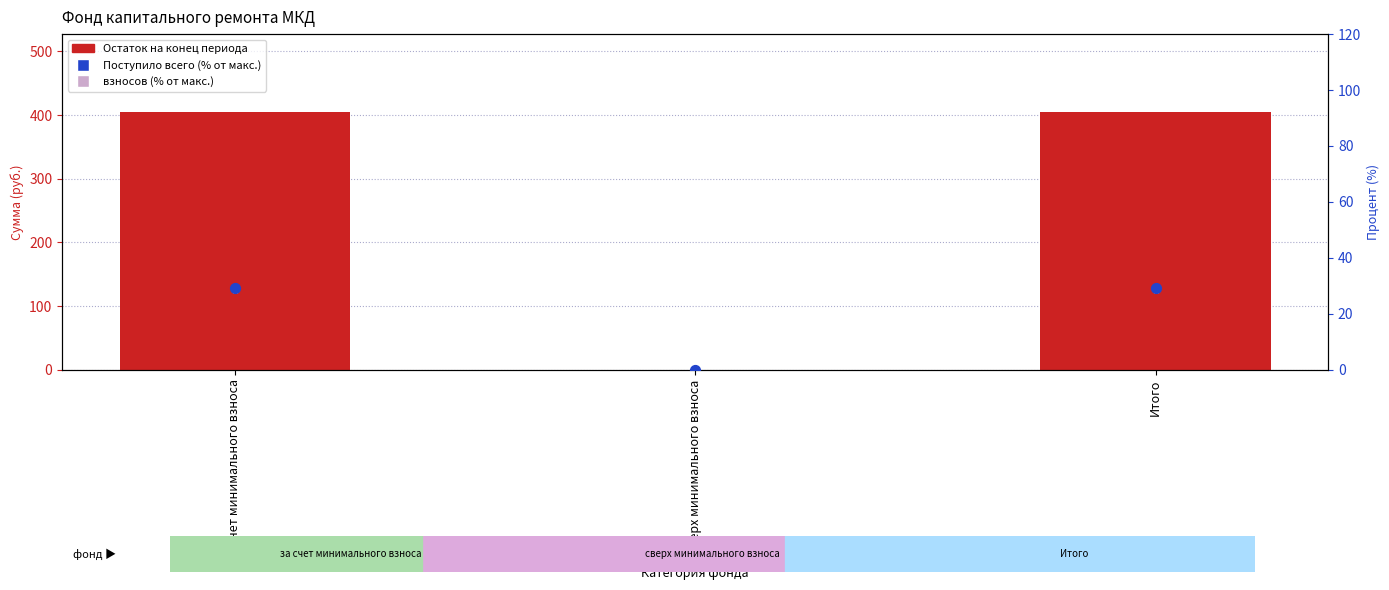

Which series has the widest spread of Y values?

Остаток на конец периода